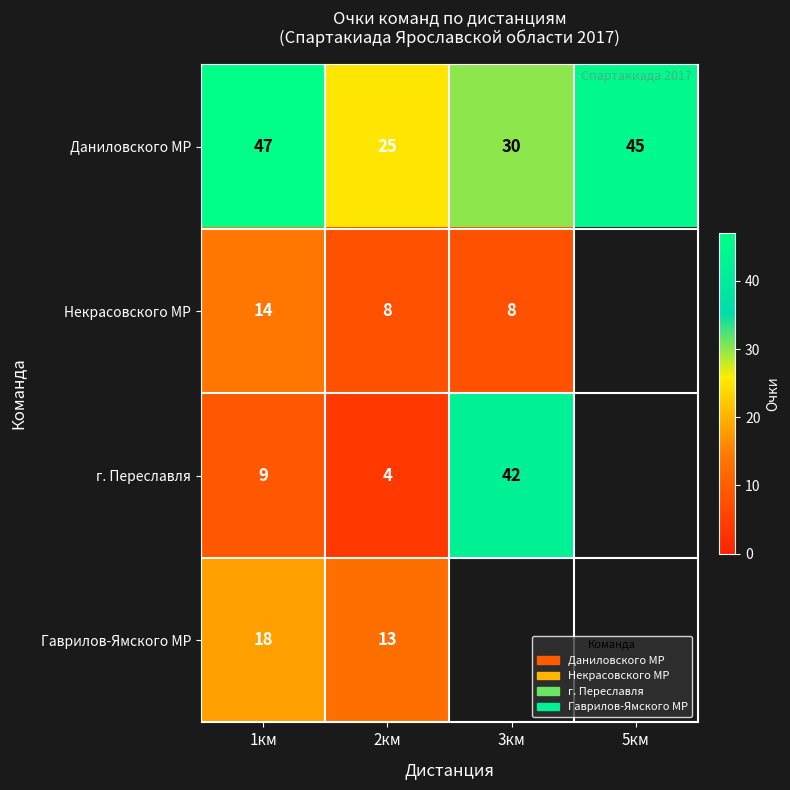

What is the difference between the highest and lowest values at 2км?

21